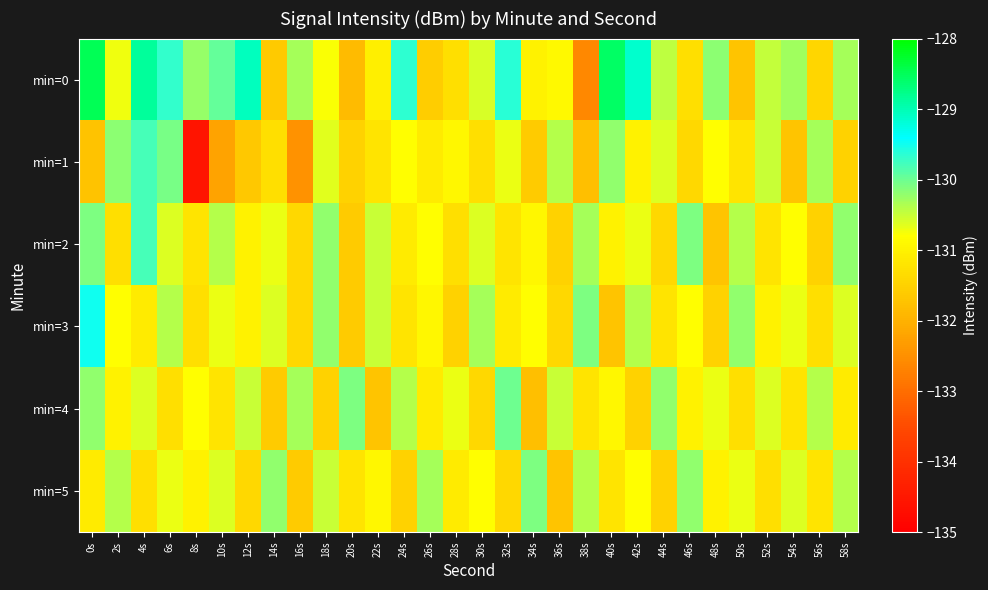

Which has a higher value, 16s or 40s?

40s